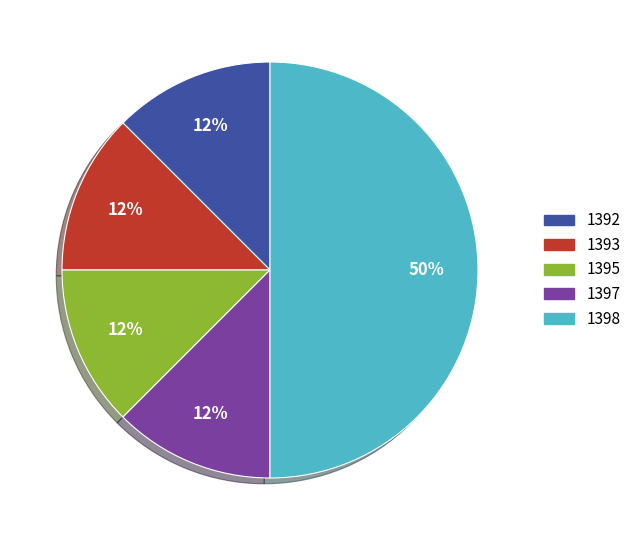

To the nearest percent, what is the average slice percentage?

20%